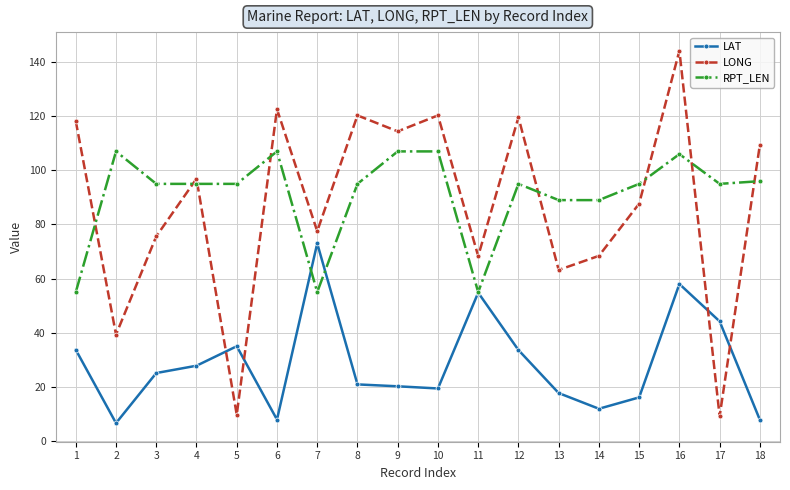

Which series changed the most between 1 and 16?

RPT_LEN